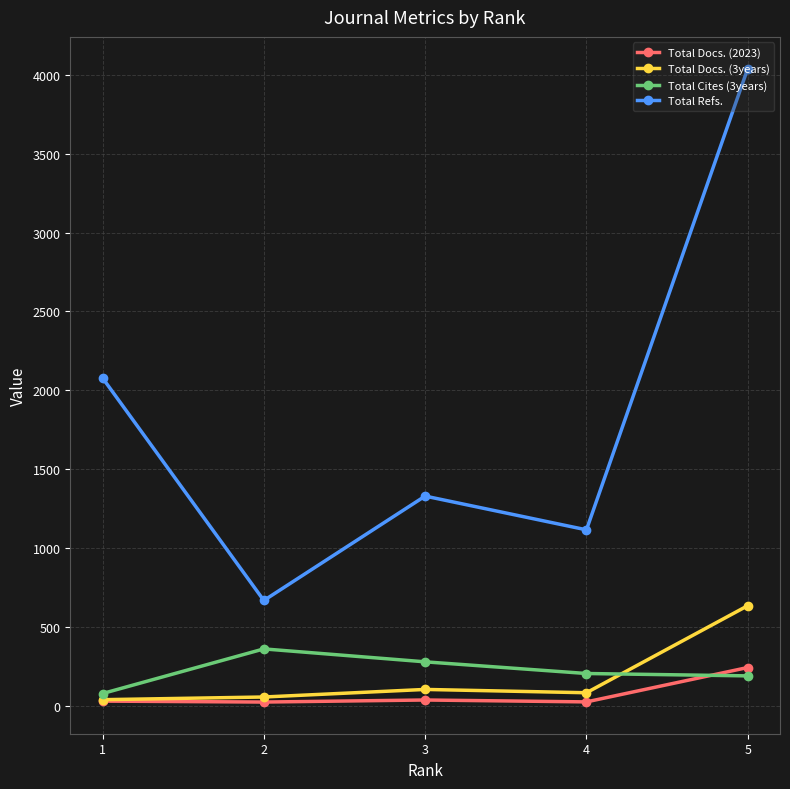

At which category does Total Refs. reach its first local peak?

3